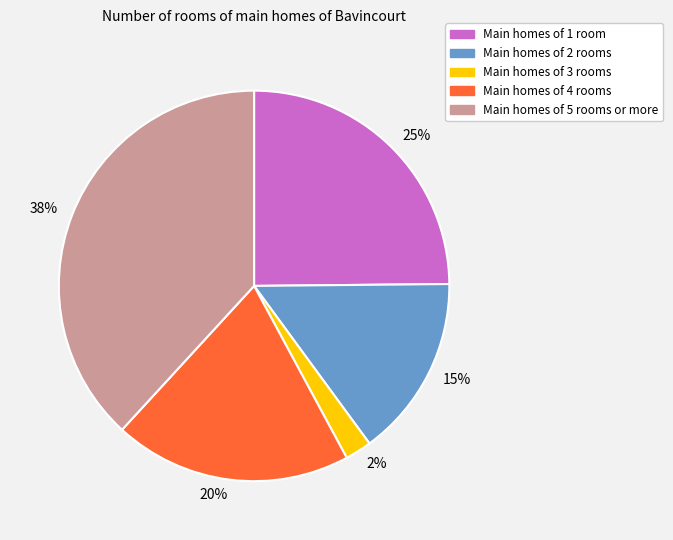

To the nearest percent, what is the average slice percentage?

20%